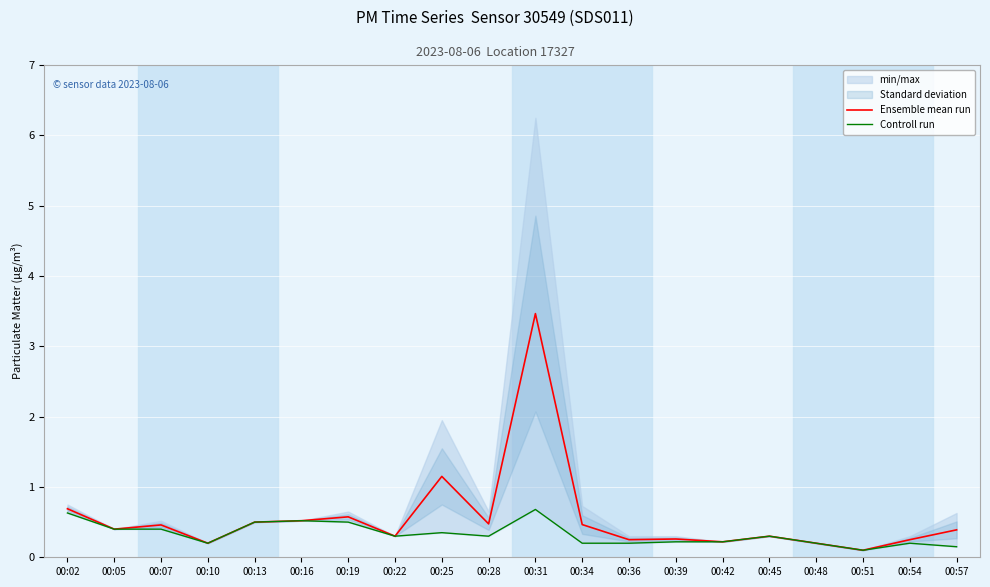

Reading left to right, what are all the values shown in this chart?

Ensemble mean run: 0.7	0.4	0.5	0.2	0.5	0.5	0.6	0.3	1.1	0.5	3.5	0.5	0.2	0.3	0.2	0.3	0.2	0.1	0.2	0.4
Controll run: 0.6	0.4	0.4	0.2	0.5	0.5	0.5	0.3	0.3	0.3	0.7	0.2	0.2	0.2	0.2	0.3	0.2	0.1	0.2	0.1